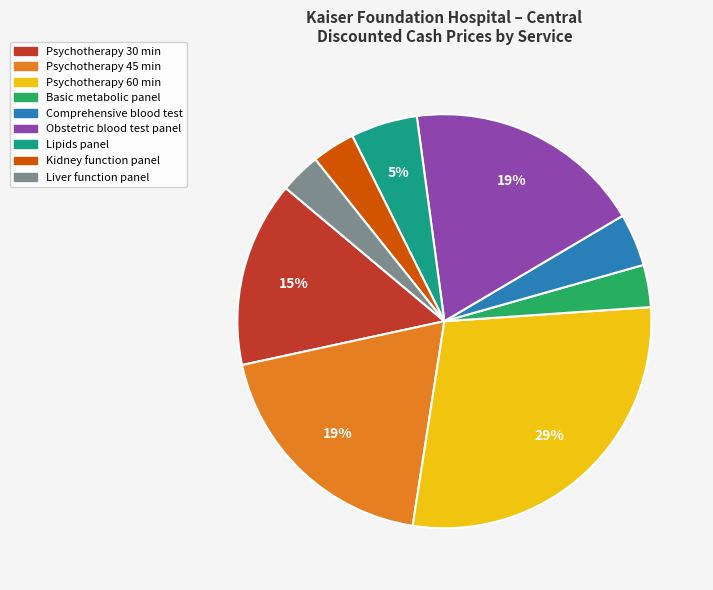

Approximately how many times larger is the value at Obstetric blood test panel compared to Psychotherapy 45 min?

1.0